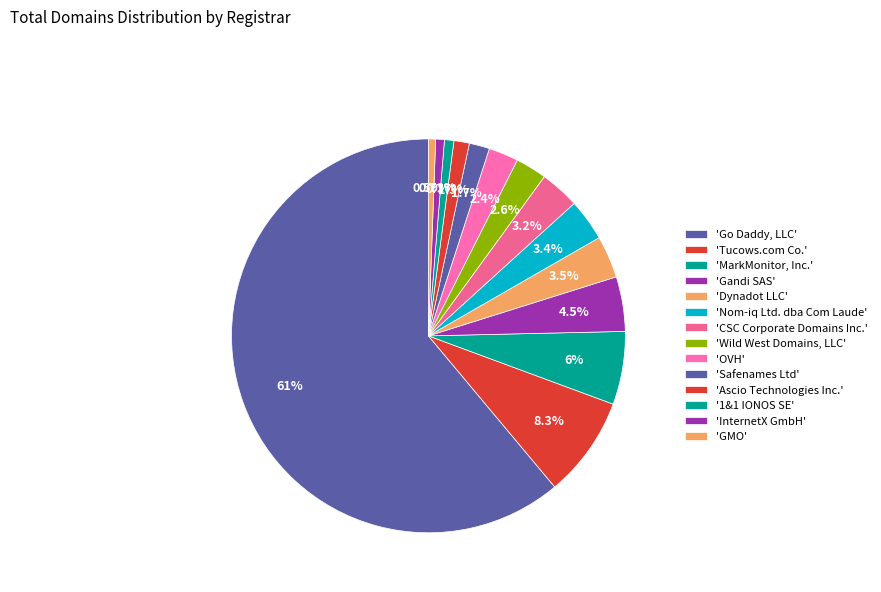

Which category has the biggest portion of the pie?

Go Daddy, LLC